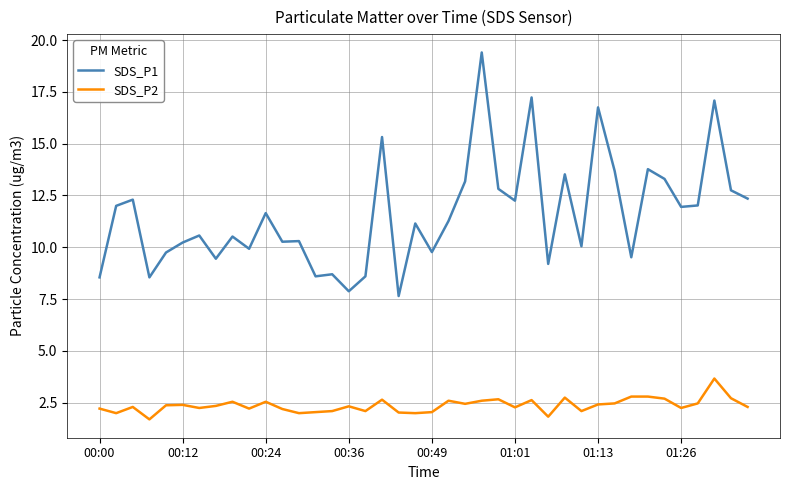

True or false: SDS_P1 and SDS_P2 cross at least once.

False